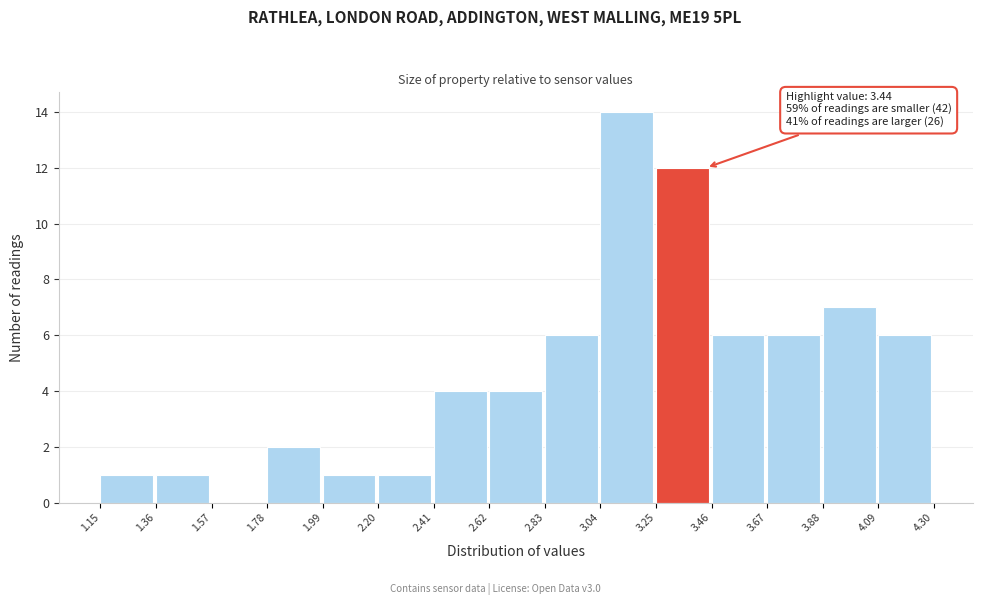

Over which range of the x-axis is the bar tallest?

3.04 to 3.25